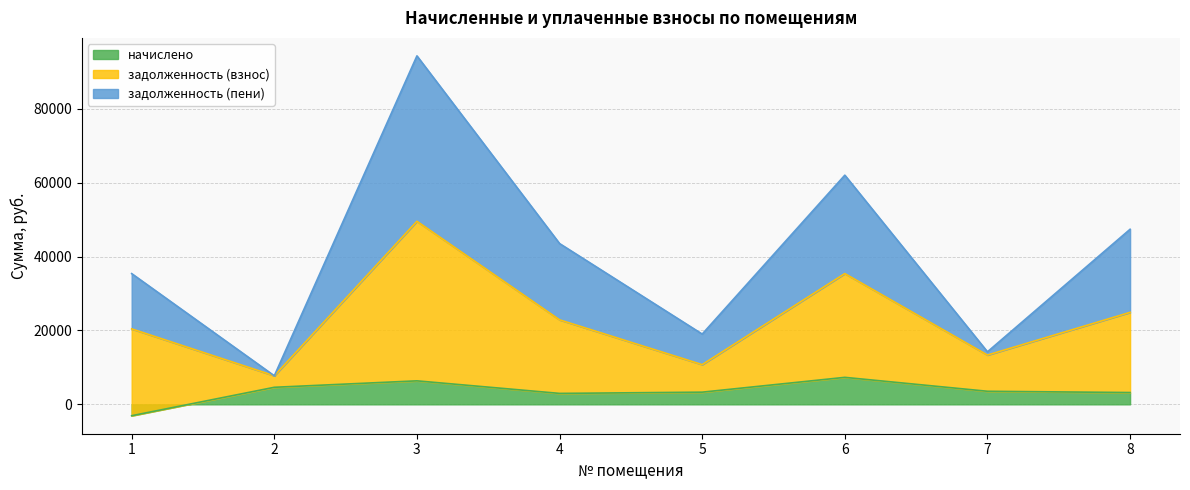

Where is the first local maximum for начислено?

3